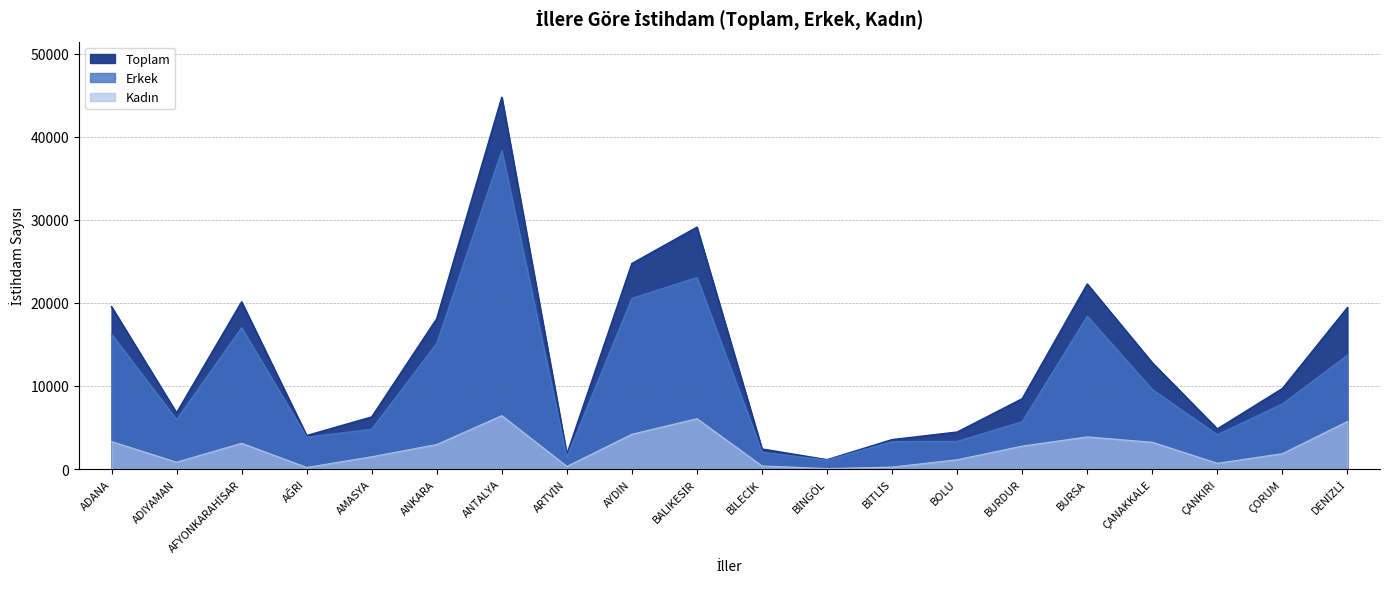

At which label is Kadın closest to 3241?

ÇANAKKALE